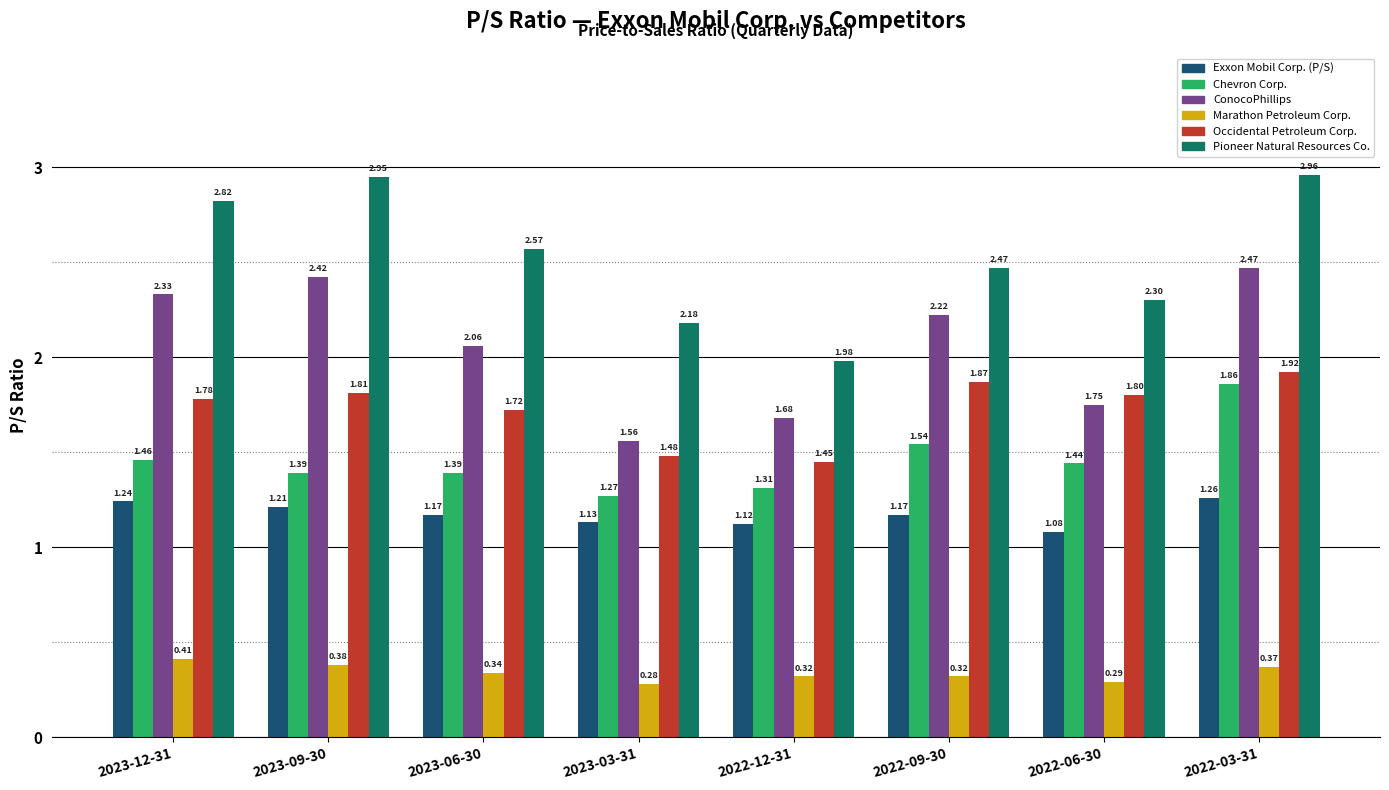

The value of Pioneer Natural Resources Co. at 2023-06-30 is 4.4. True or false?

False